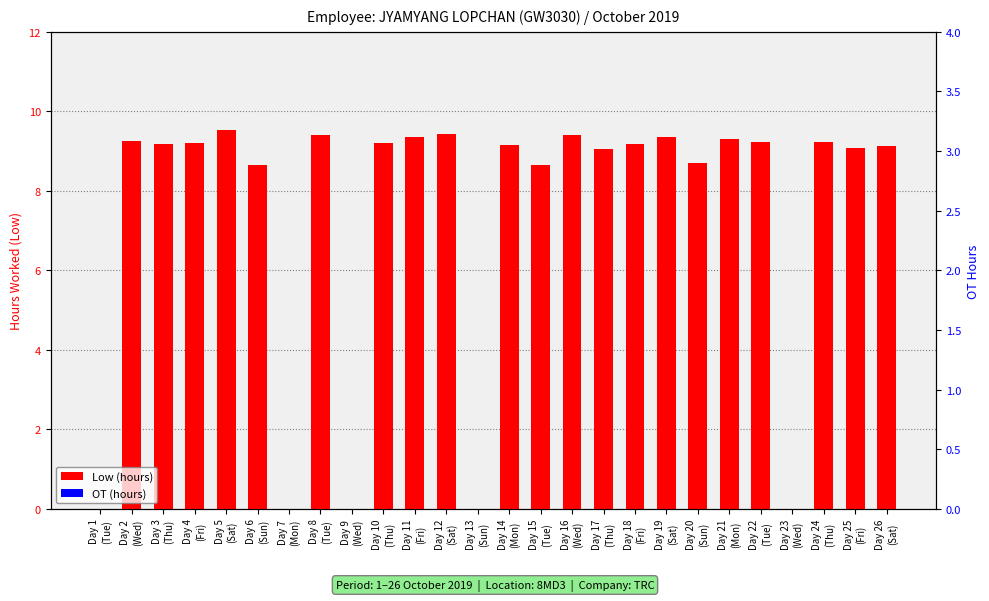

Which series has the widest spread of values?

Low (hours)